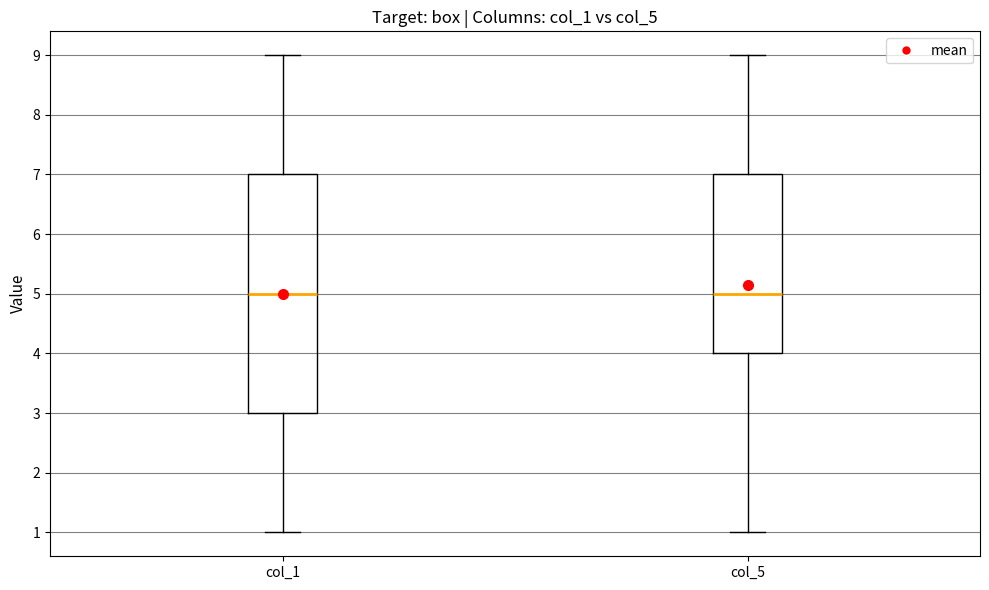

Comparing the boxes themselves (not the whiskers), which one is the tallest?

col_1